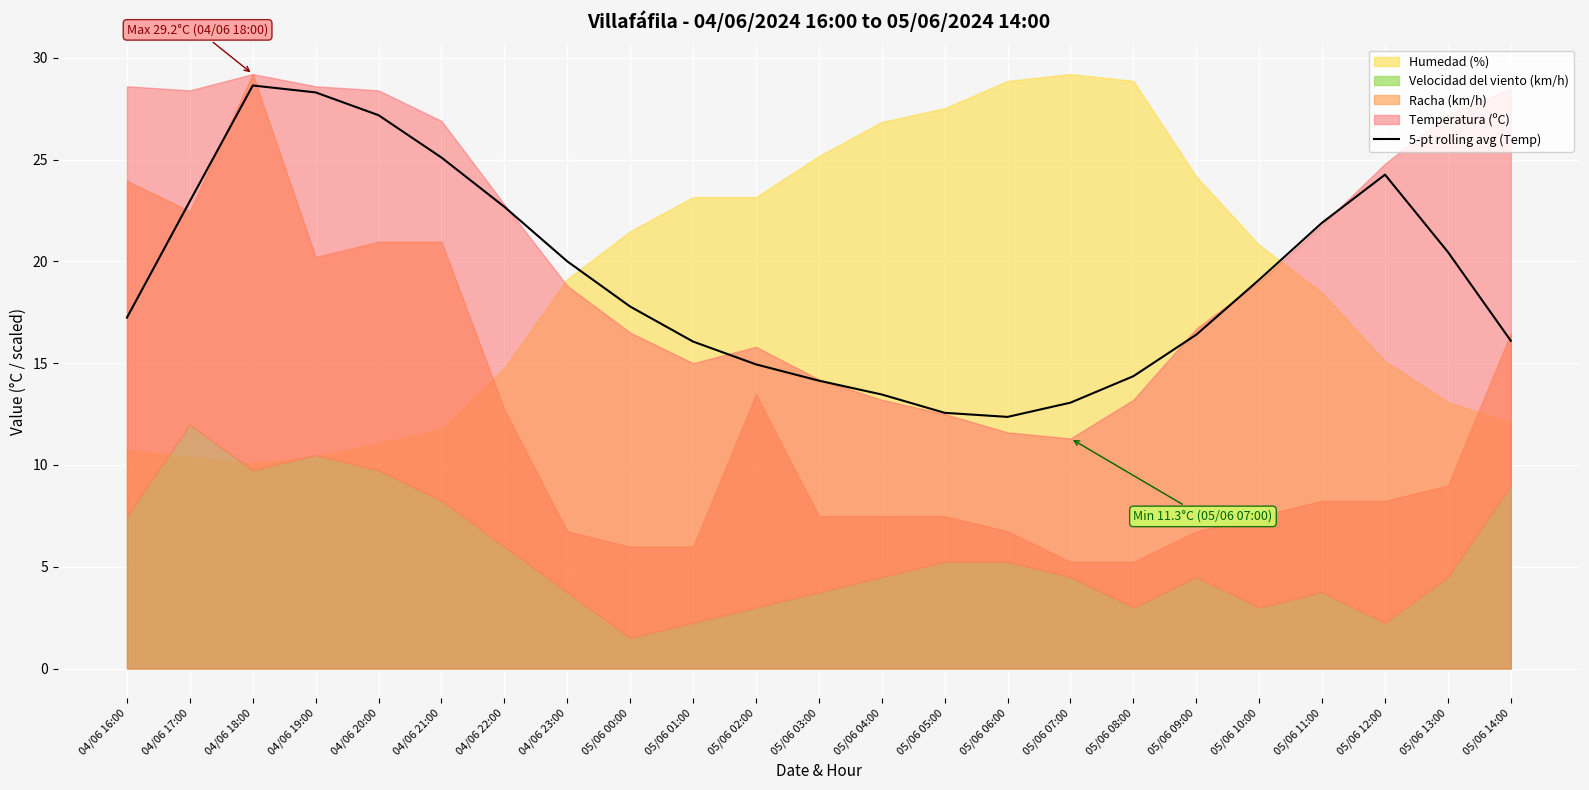

What is the label of the 6th point from the left?

04/06 21:00